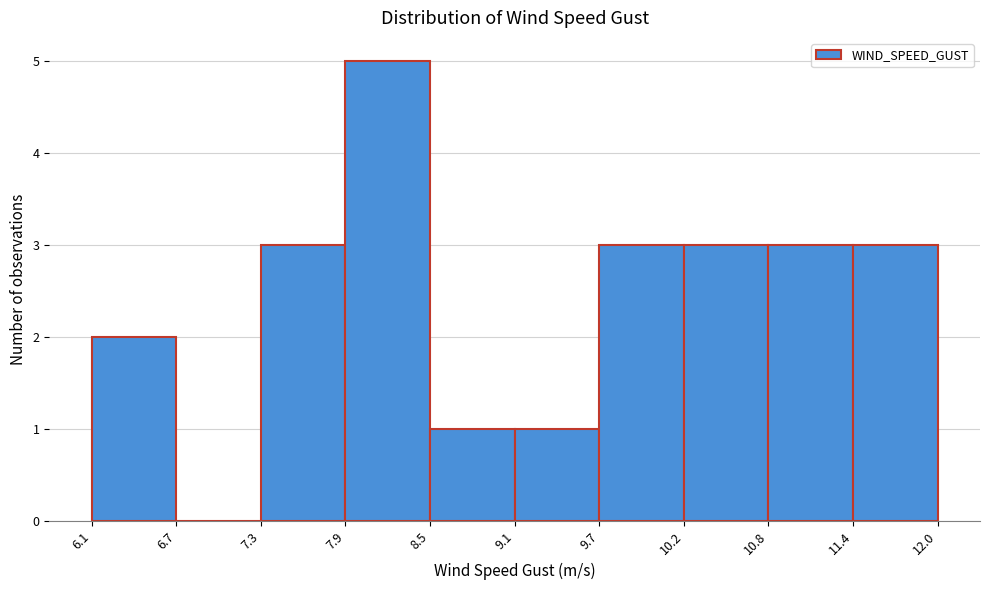

How tall is the bar that spans 10.8 to 11.4 on the x-axis? The values are not printed on the chart, so give them approximately, as read against the axis.

3